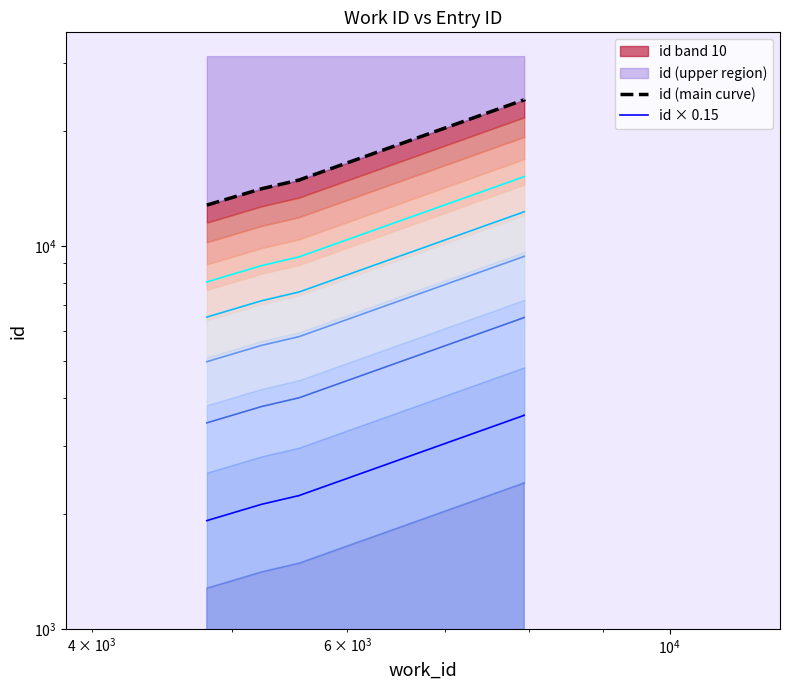

What is the highest value of the id (main curve) series?

24066.0